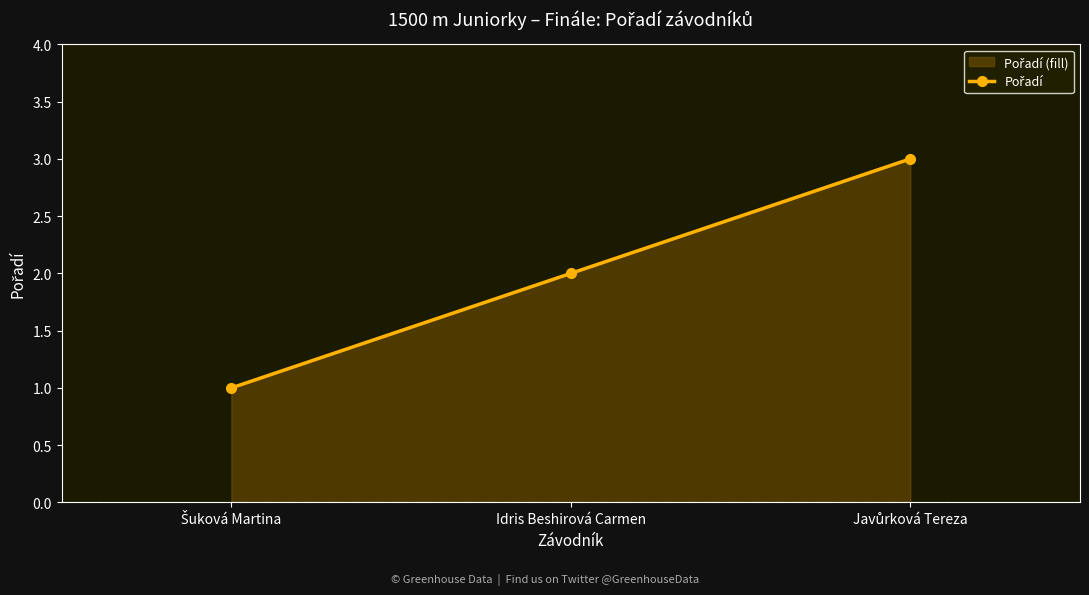

What is the label of the 2nd point from the left?

Idris Beshirová Carmen